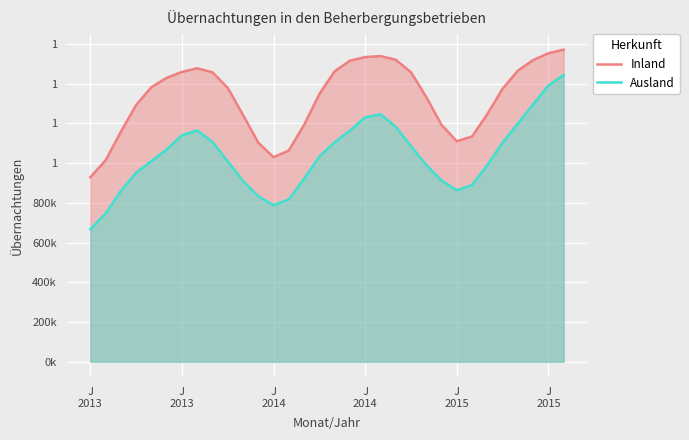

Where is the first local minimum for Inland?

J 2014